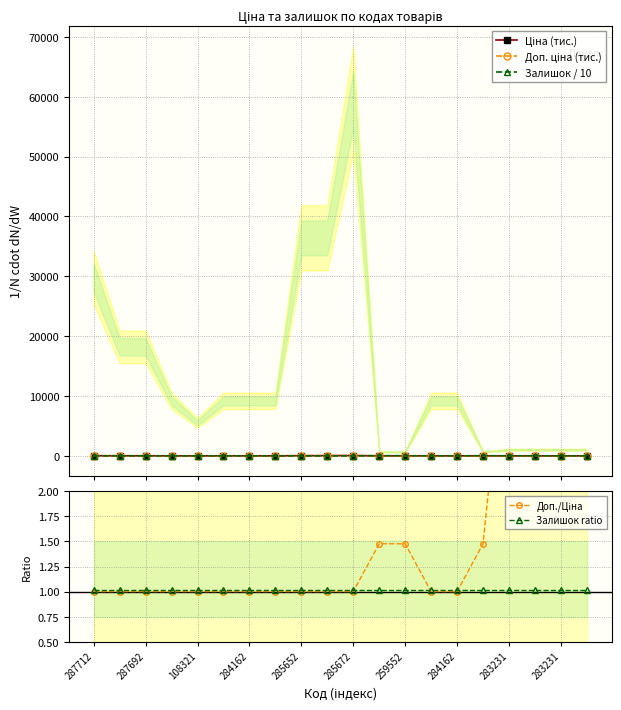

Between which two adjacent categories do Ціна (тис.) and Доп./Ціна first intersect?

10 and 11